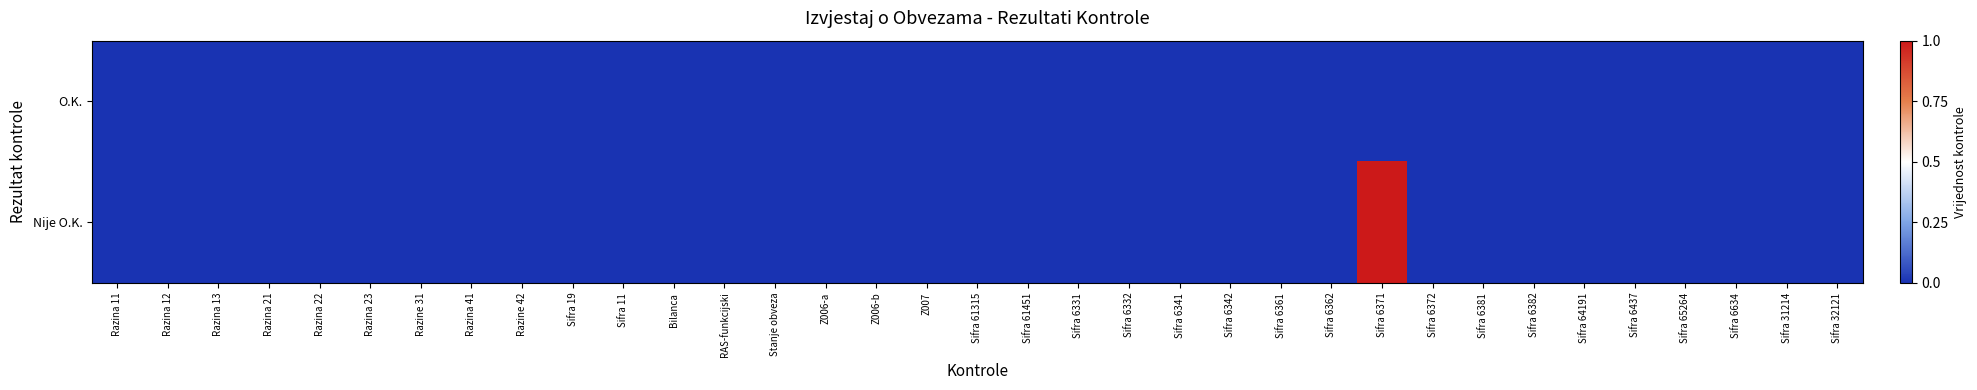

Rank the series at Sifra 61451 from lowest to highest value.

O.K., Nije O.K.